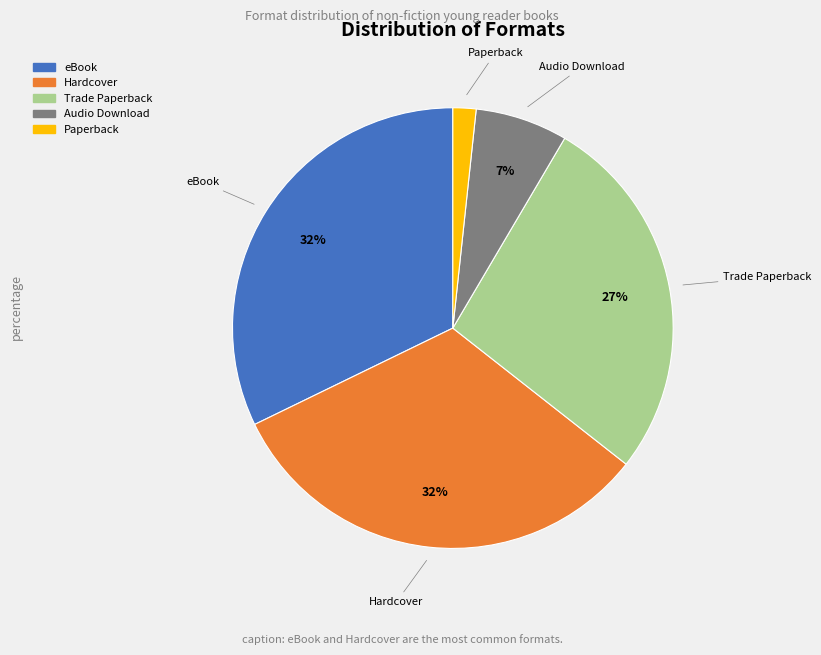

Is the sum of eBook and Trade Paperback greater than half?

Yes